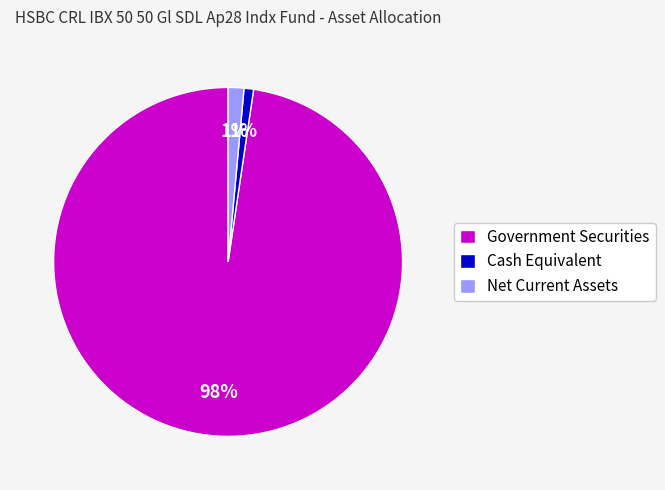

To the nearest percent, what percentage of the pie is Cash Equivalent?

1%